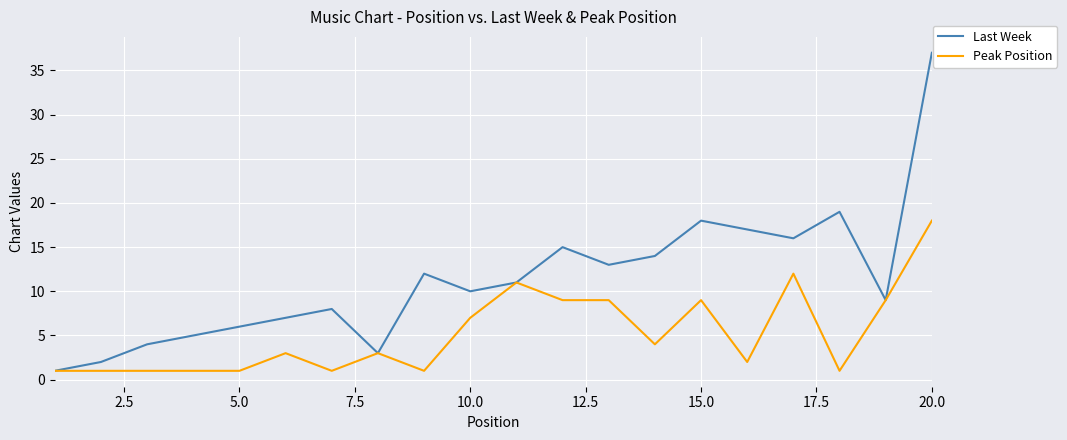

Which series has the largest range (max minus min)?

Last Week